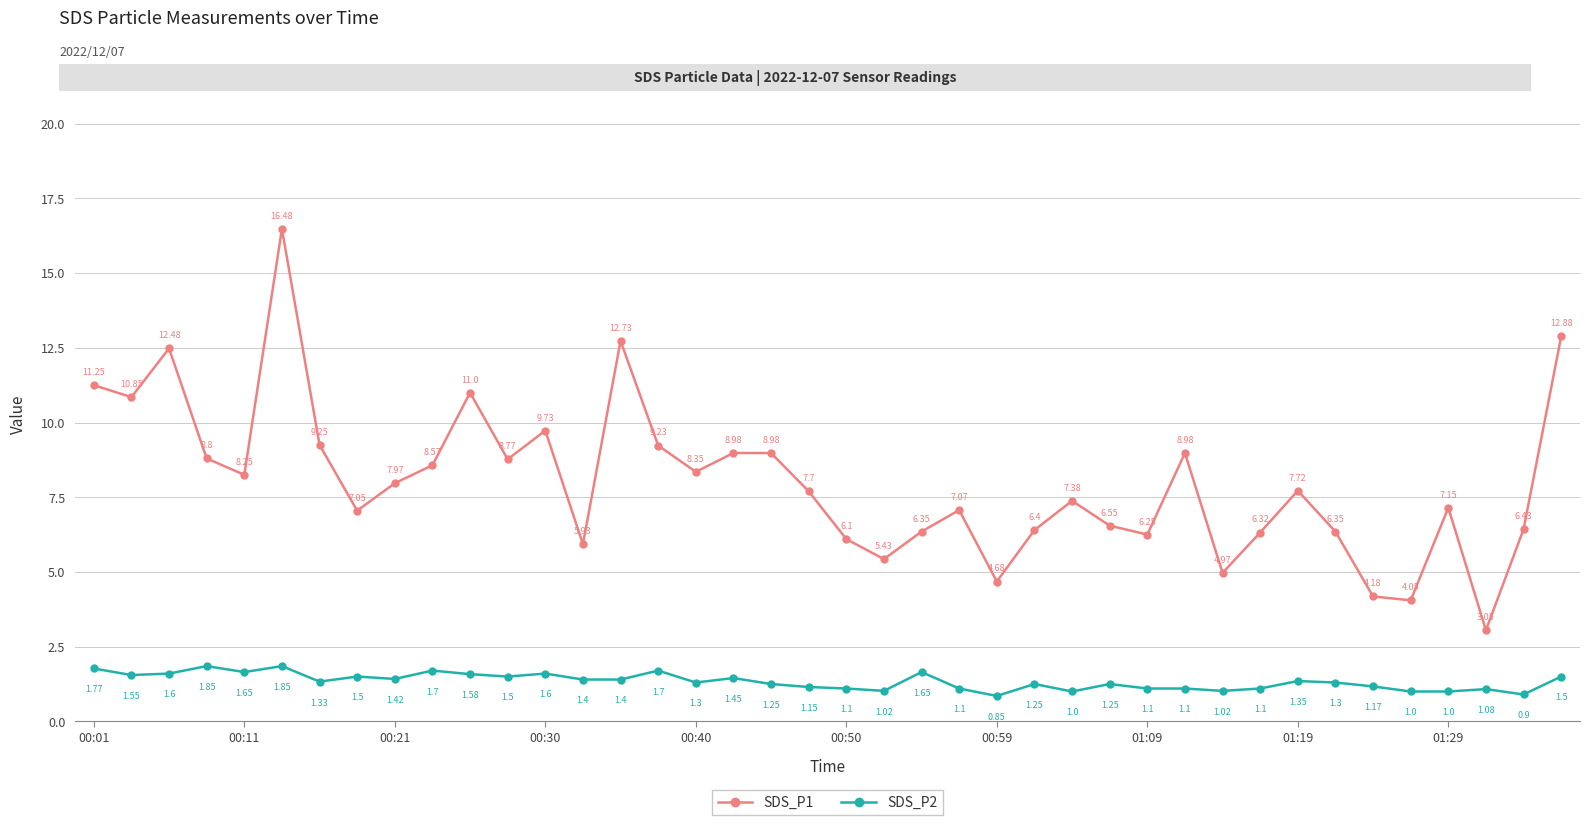

Which series has the largest total across all categories?

SDS_P1